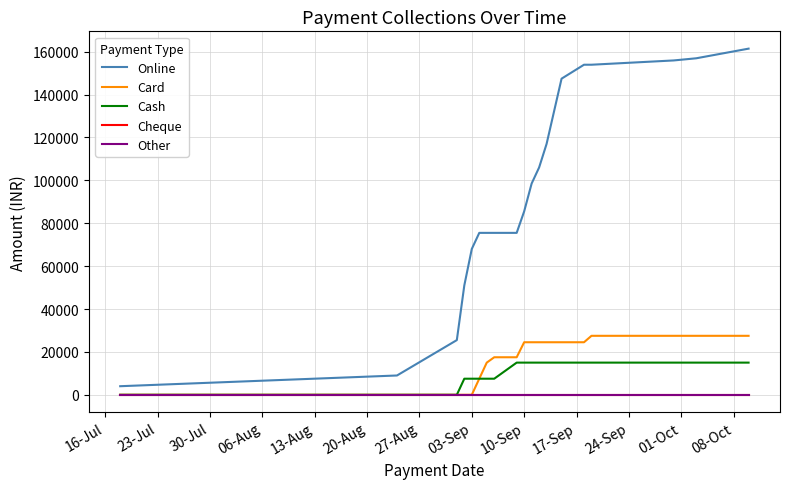

List the series in order of their peak value, highest first.

Online, Card, Cash, Cheque, Other